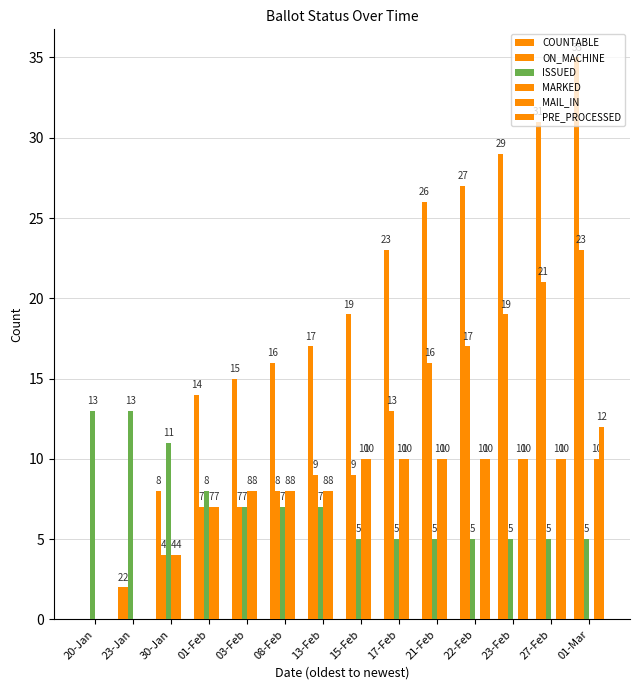

Reading left to right, transcribe all the data shown in this chart.

COUNTABLE: 20-Jan=0	23-Jan=2	30-Jan=8	01-Feb=14	03-Feb=15	08-Feb=16	13-Feb=17	15-Feb=19	17-Feb=23	21-Feb=26	22-Feb=27	23-Feb=29	27-Feb=31	01-Mar=35
ON_MACHINE: 20-Jan=0	23-Jan=2	30-Jan=4	01-Feb=7	03-Feb=7	08-Feb=8	13-Feb=9	15-Feb=9	17-Feb=13	21-Feb=16	22-Feb=17	23-Feb=19	27-Feb=21	01-Mar=23
ISSUED: 20-Jan=13	23-Jan=13	30-Jan=11	01-Feb=8	03-Feb=7	08-Feb=7	13-Feb=7	15-Feb=5	17-Feb=5	21-Feb=5	22-Feb=5	23-Feb=5	27-Feb=5	01-Mar=5
MARKED: 20-Jan=0	23-Jan=0	30-Jan=4	01-Feb=7	03-Feb=8	08-Feb=8	13-Feb=8	15-Feb=10	17-Feb=10	21-Feb=10	22-Feb=0	23-Feb=0	27-Feb=0	01-Mar=0
MAIL_IN: 20-Jan=0	23-Jan=0	30-Jan=4	01-Feb=7	03-Feb=8	08-Feb=8	13-Feb=8	15-Feb=10	17-Feb=10	21-Feb=10	22-Feb=10	23-Feb=10	27-Feb=10	01-Mar=10
PRE_PROCESSED: 20-Jan=0	23-Jan=0	30-Jan=0	01-Feb=0	03-Feb=0	08-Feb=0	13-Feb=0	15-Feb=0	17-Feb=0	21-Feb=0	22-Feb=10	23-Feb=10	27-Feb=10	01-Mar=12